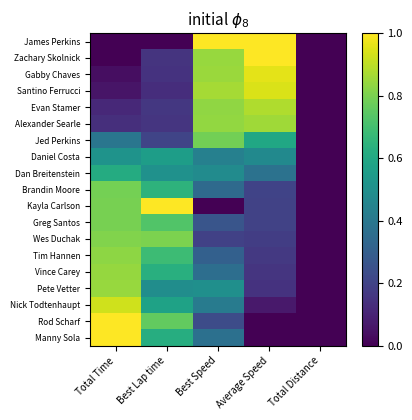

What is the spread (max minus min) of values at Best Lap time?

1.0